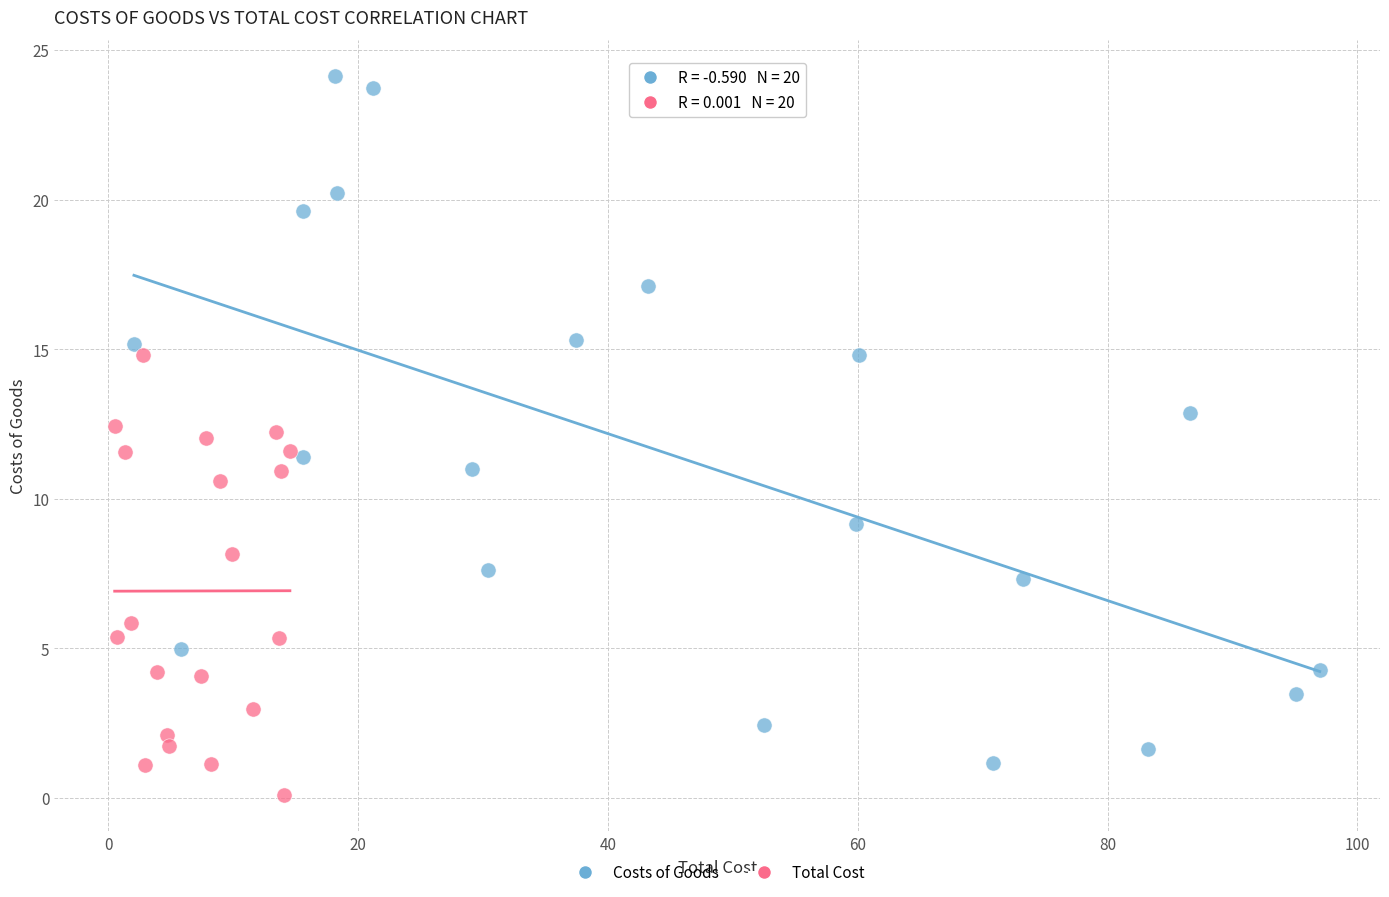

Which series has the largest Y range (max minus min)?

Costs of Goods